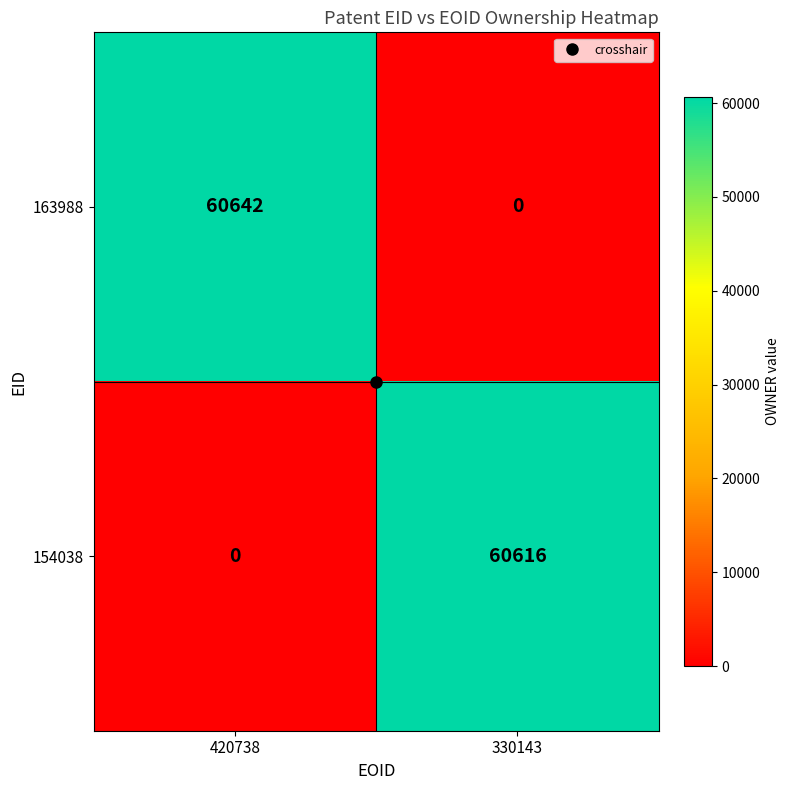

What is the difference between the maximum and minimum values in the 154038 series?

60616